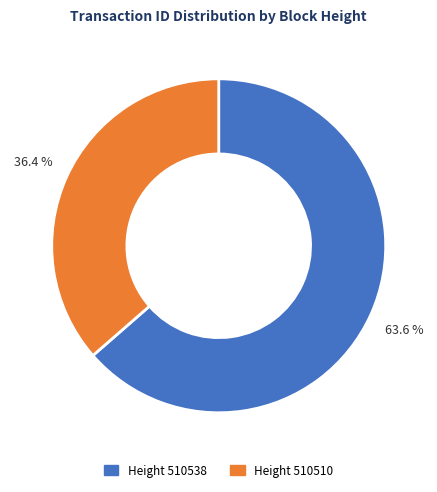

Does any single category account for the majority?

Yes